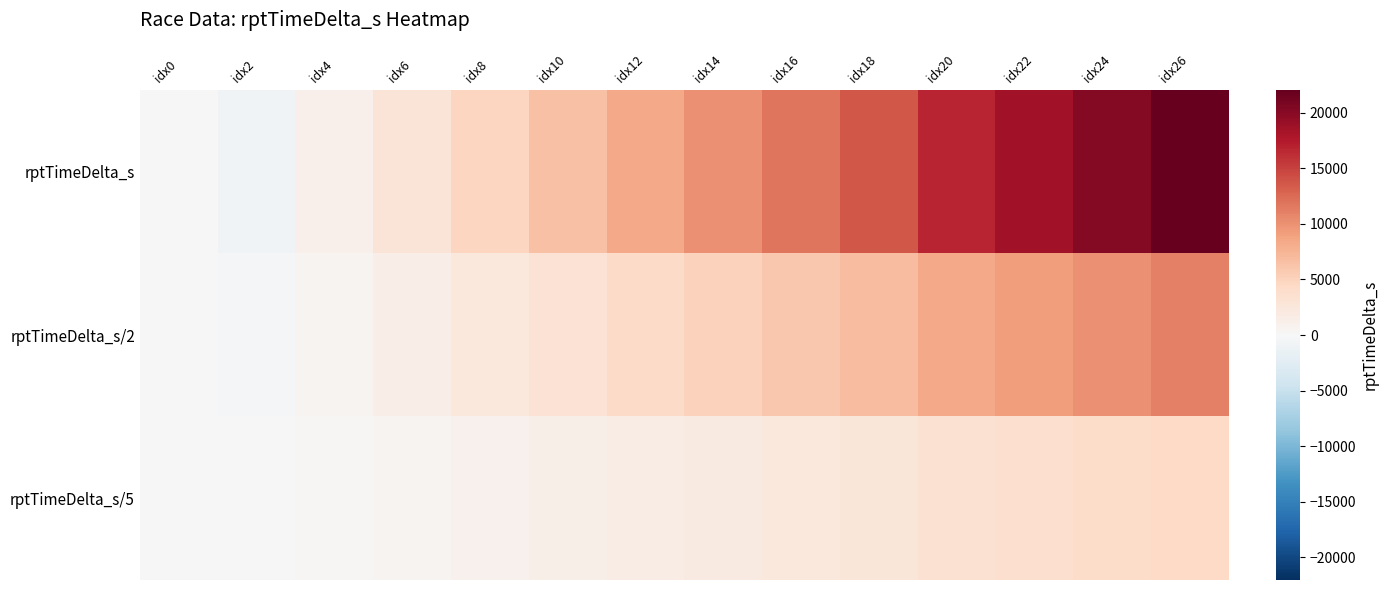

Reading left to right, what are all the values shown in this chart?

rptTimeDelta_s: idx0=0.0	idx2=-740.0	idx4=1107.0	idx6=2857.0	idx8=4658.0	idx10=6457.0	idx12=8276.0	idx14=10053.0	idx16=11852.0	idx18=13647.0	idx20=16719.0	idx22=18443.0	idx24=20243.0	idx26=22042.0
rptTimeDelta_s/2: idx0=0.0	idx2=-370.0	idx4=553.5	idx6=1428.5	idx8=2329.0	idx10=3228.5	idx12=4138.0	idx14=5026.5	idx16=5926.0	idx18=6823.5	idx20=8359.5	idx22=9221.5	idx24=10121.5	idx26=11021.0
rptTimeDelta_s/5: idx0=0.0	idx2=-148.0	idx4=221.4	idx6=571.4	idx8=931.6	idx10=1291.4	idx12=1655.2	idx14=2010.6	idx16=2370.4	idx18=2729.4	idx20=3343.8	idx22=3688.6	idx24=4048.6	idx26=4408.4